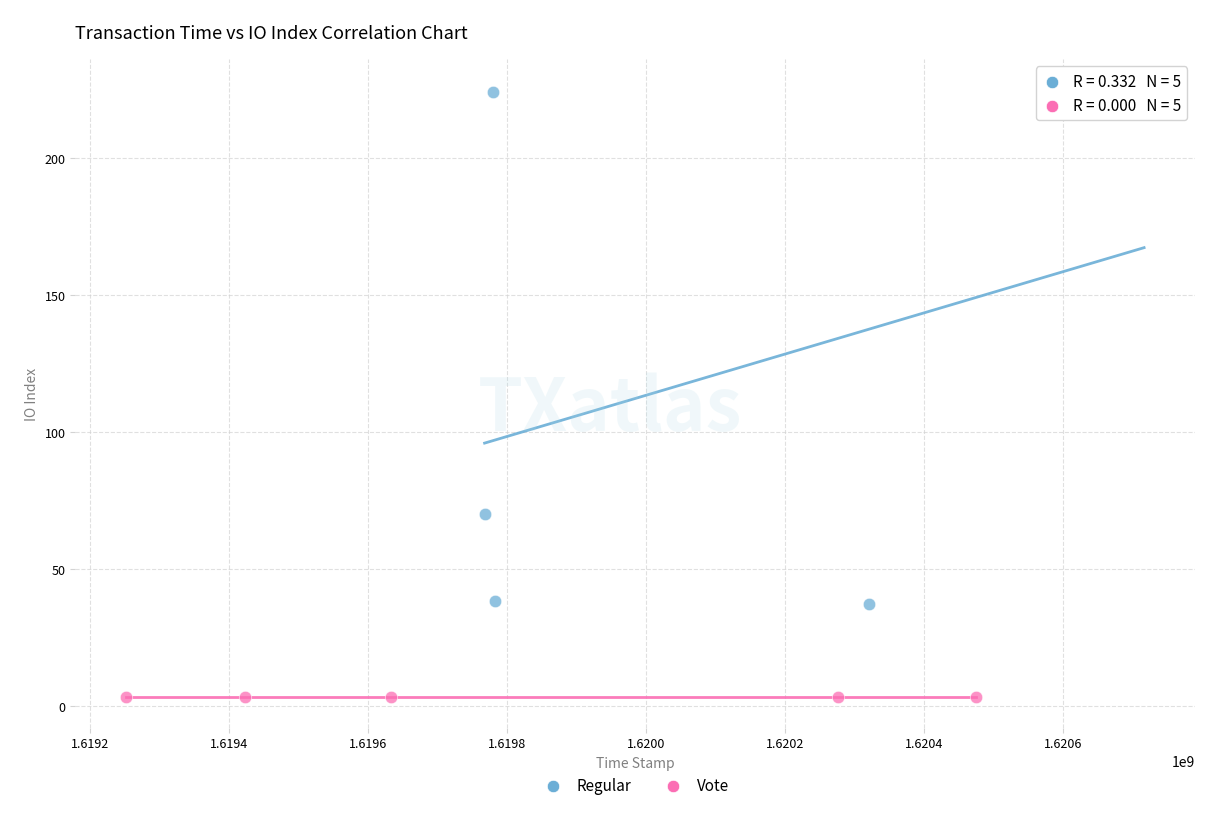

Which series reaches the maximum Y coordinate?

Regular